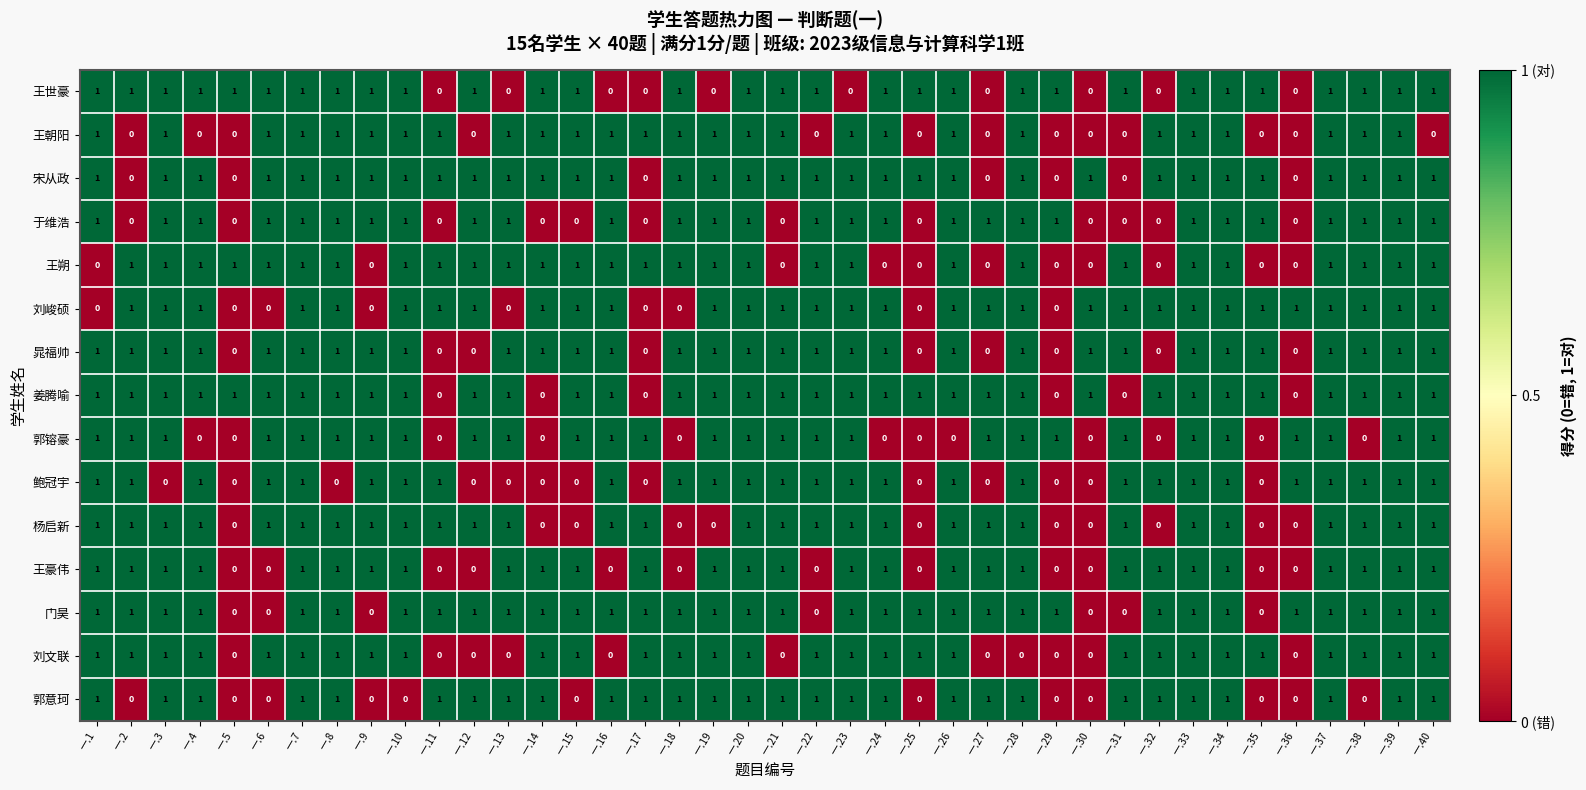

How many 郭镕豪 values are between 0 and 1?

40